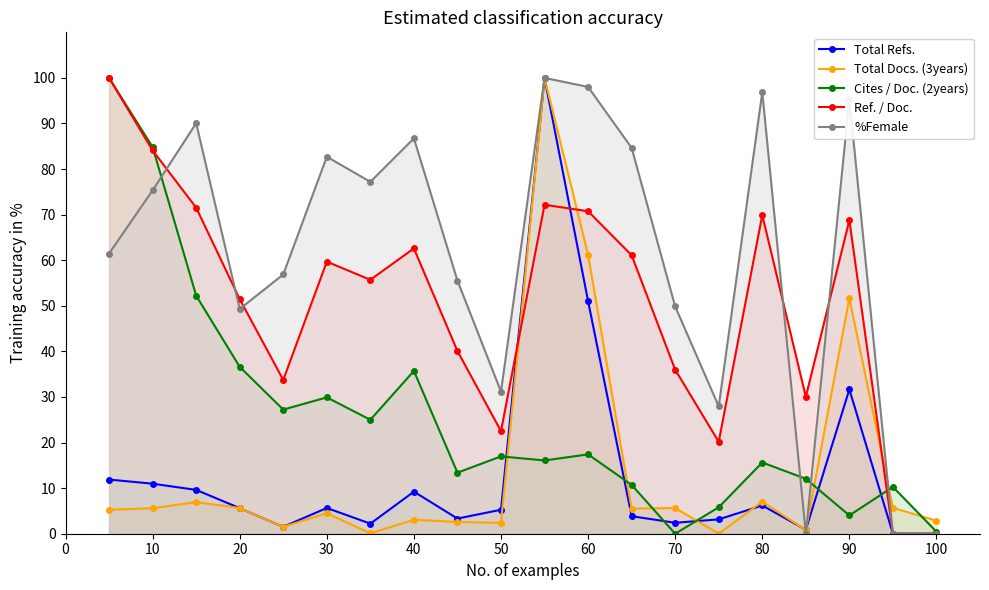

Which series has the largest total across all categories?

%Female